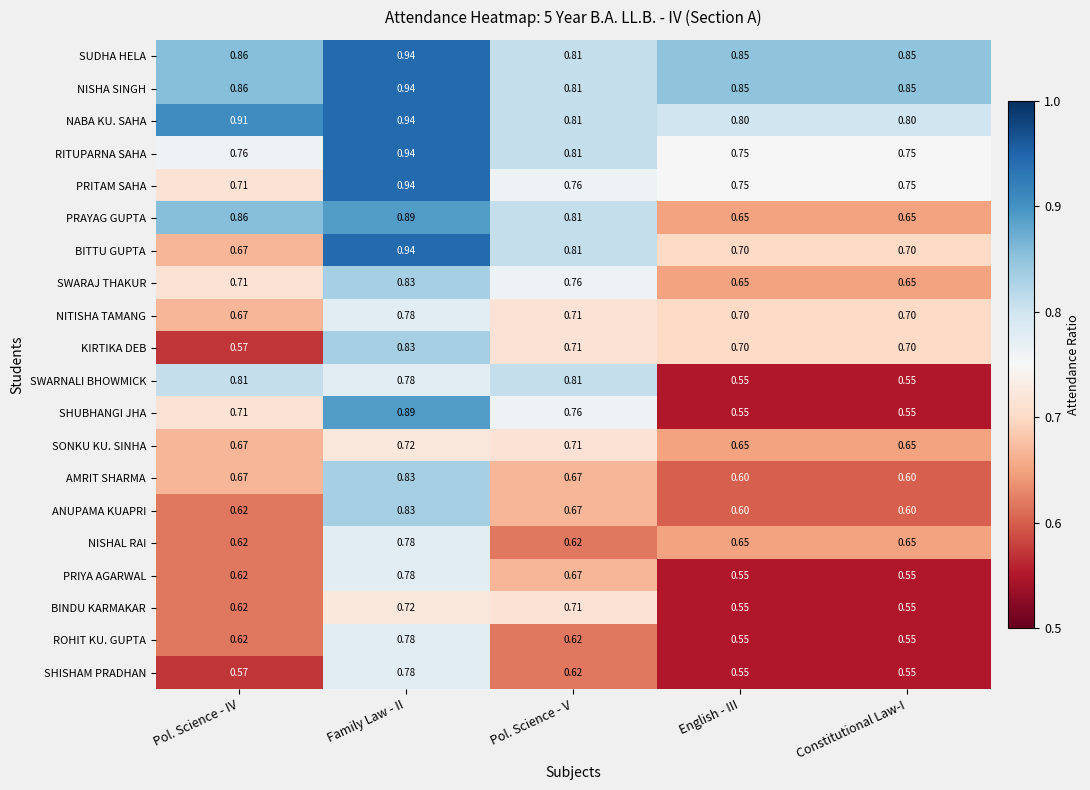

At which category is the sum across all series the highest?

Family Law - II